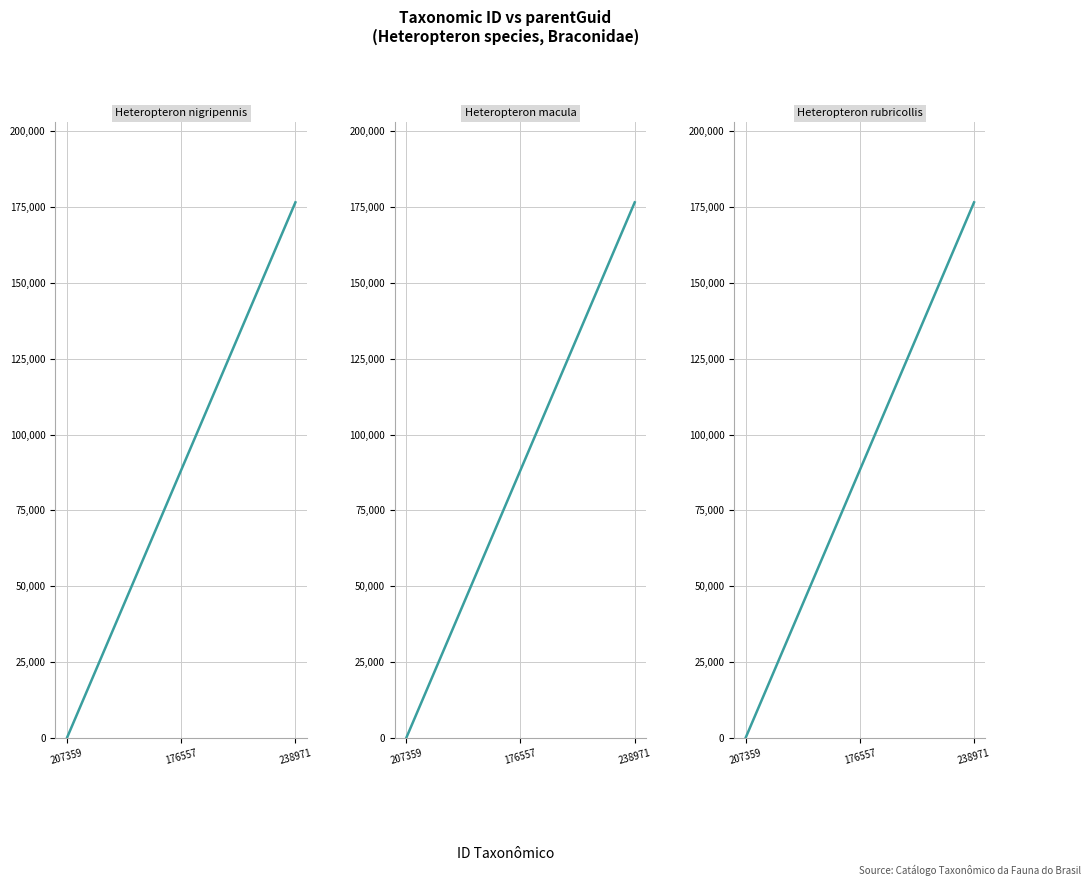

Between 207359 and 238971, which is larger?

238971